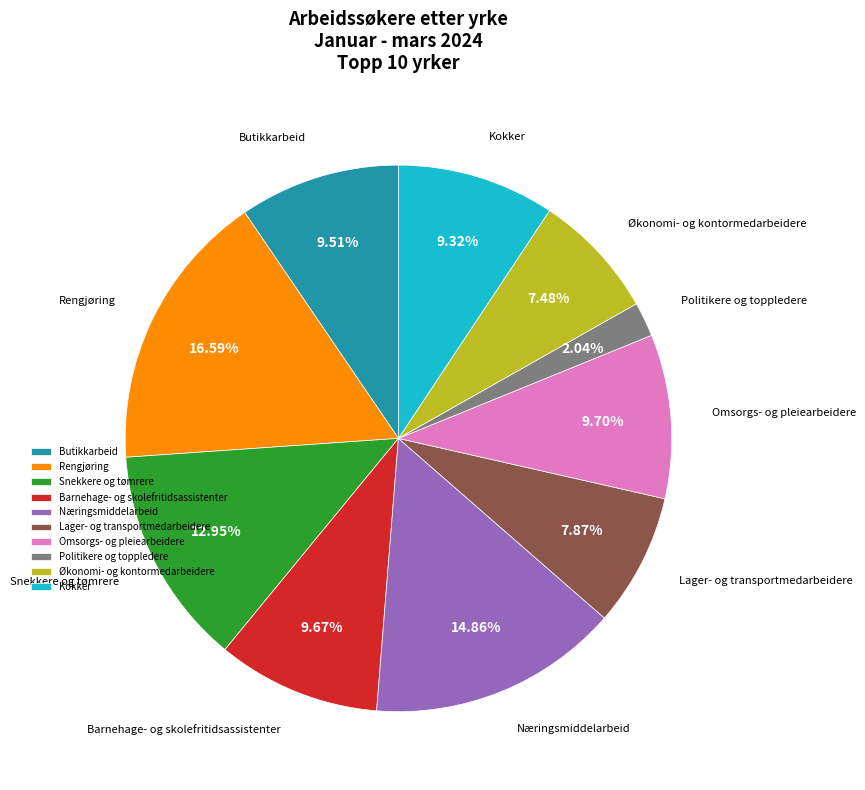

What is the total percentage of Kokker and Næringsmiddelarbeid?

24.2%